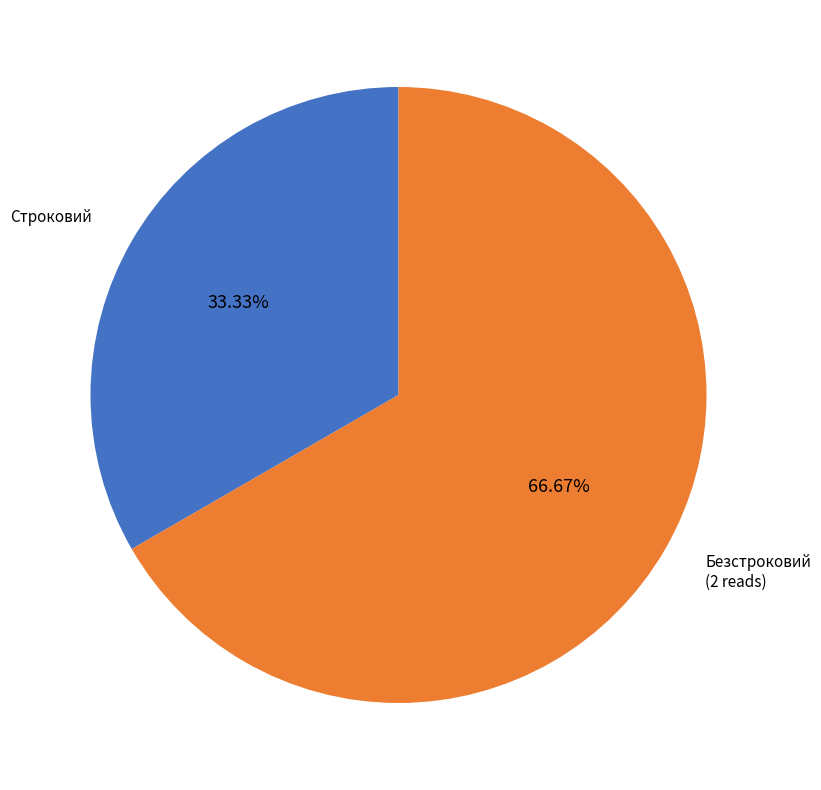

Is there any slice that represents more than half of the pie?

Yes